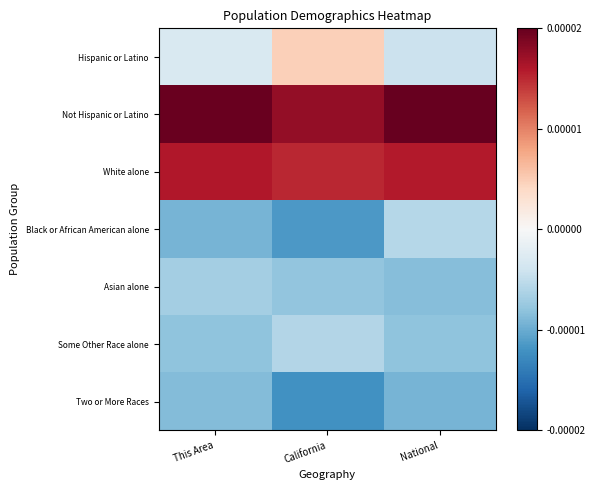

How many categories are shown in the chart?

3